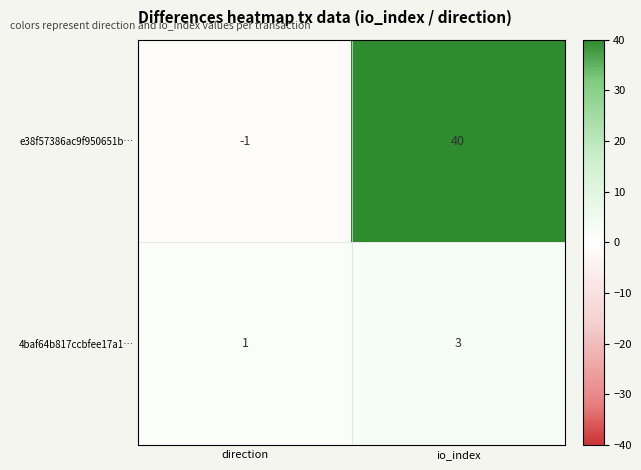

Which series has the largest total across all categories?

e38f57386ac9f950651b…